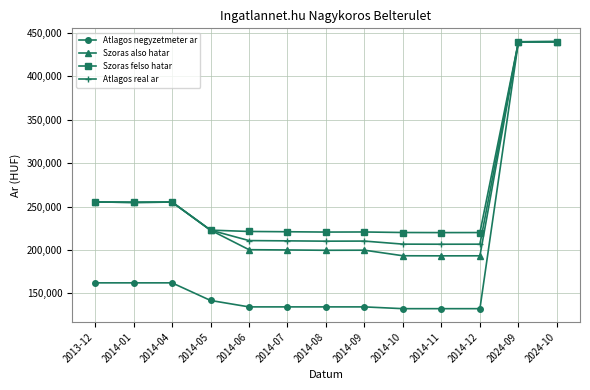

What is the difference between the highest and lowest values at 2014-04?

93027